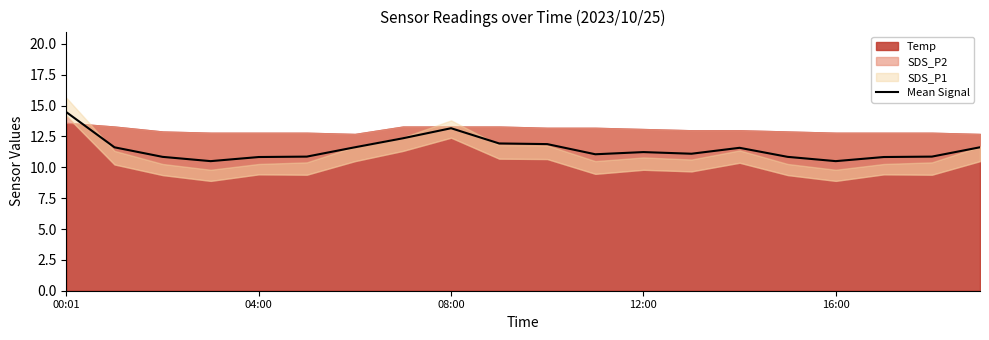

Between 10 and 13, which is larger?

10